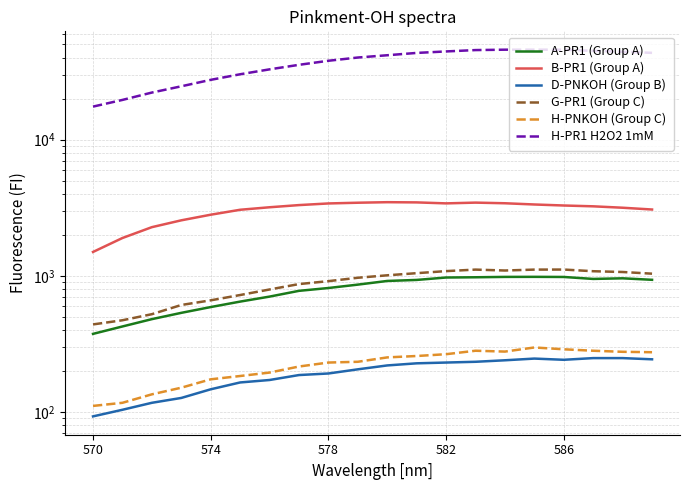

What are all the series names shown in the legend?

A-PR1 (Group A), B-PR1 (Group A), D-PNKOH (Group B), G-PR1 (Group C), H-PNKOH (Group C), H-PR1 H2O2 1mM